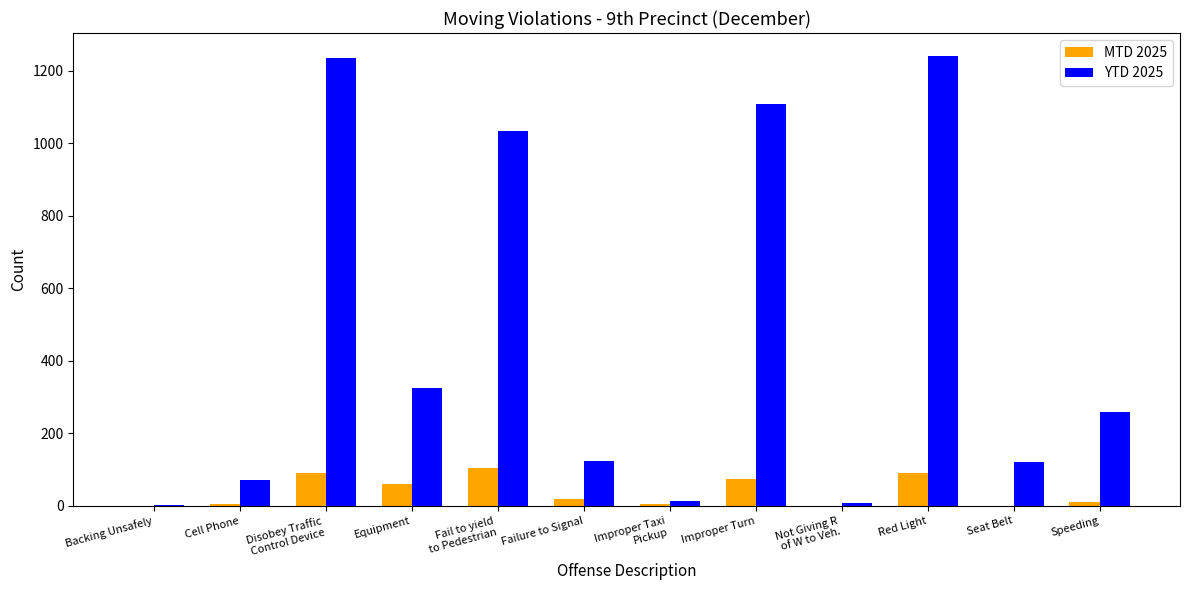

What is the maximum value for YTD 2025?

1242